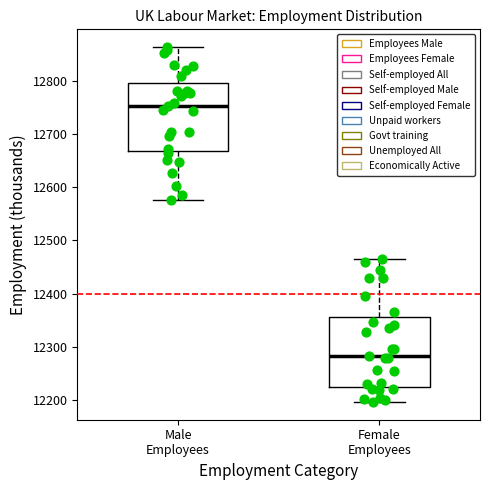

Which box's median line is the highest?

Male Employees